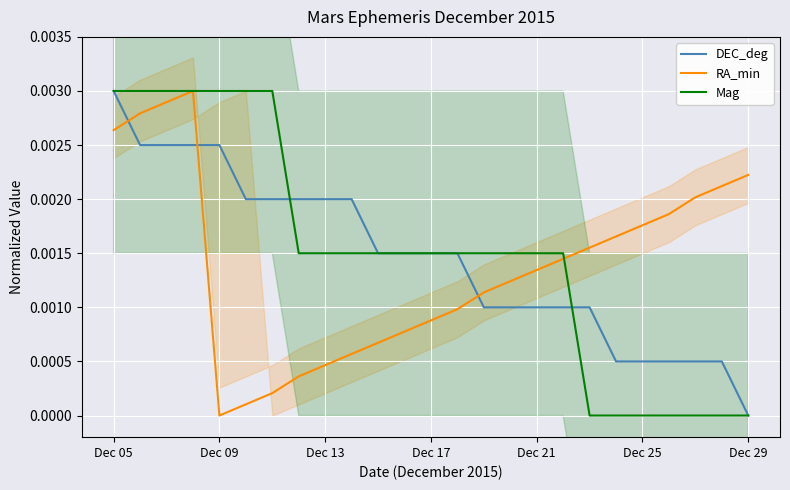

Where is the first local minimum for RA_min?

Dec 09